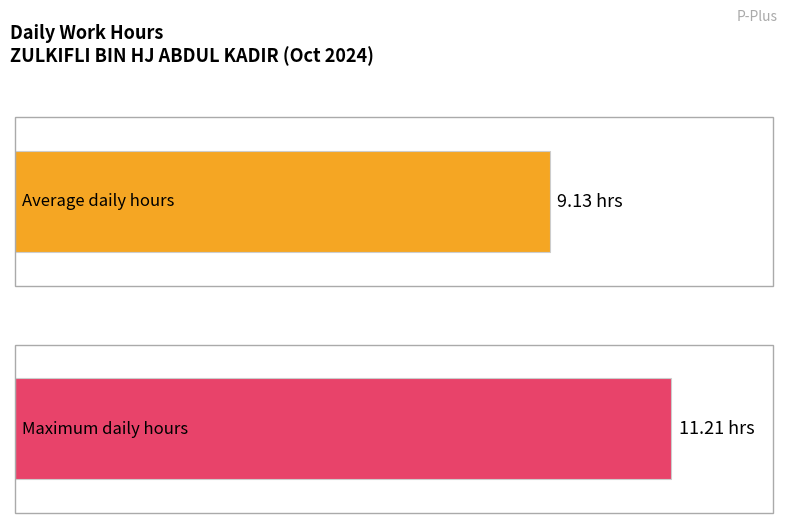

The value at 19 is 6.9. True or false?

False